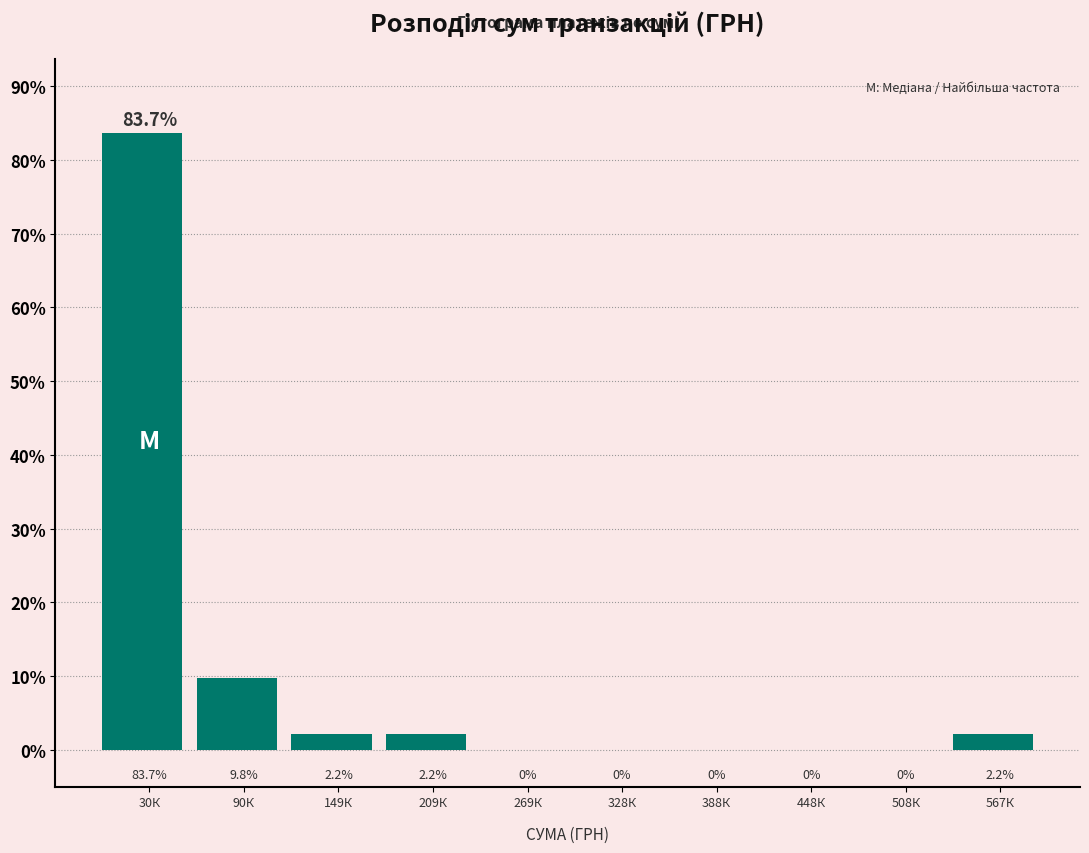

Reading right to left, transcribe all the data shown in this chart.

567К=2.2	508К=0.0	448К=0.0	388К=0.0	328К=0.0	269К=0.0	209К=2.2	149К=2.2	90К=9.8	30К=83.7